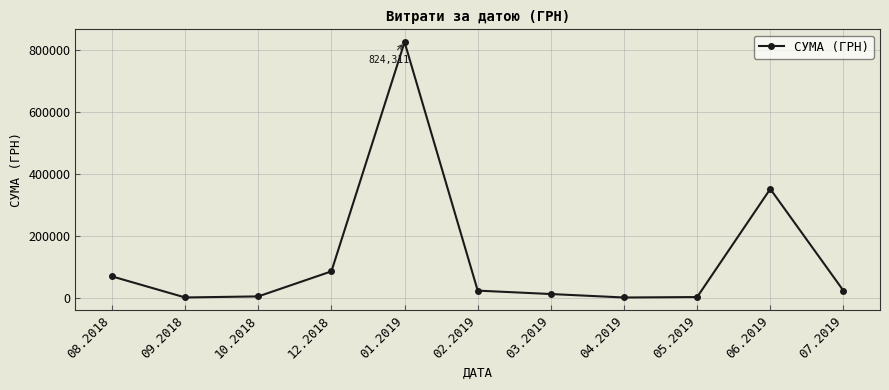

Which has a higher value, 12.2018 or 01.2019?

01.2019